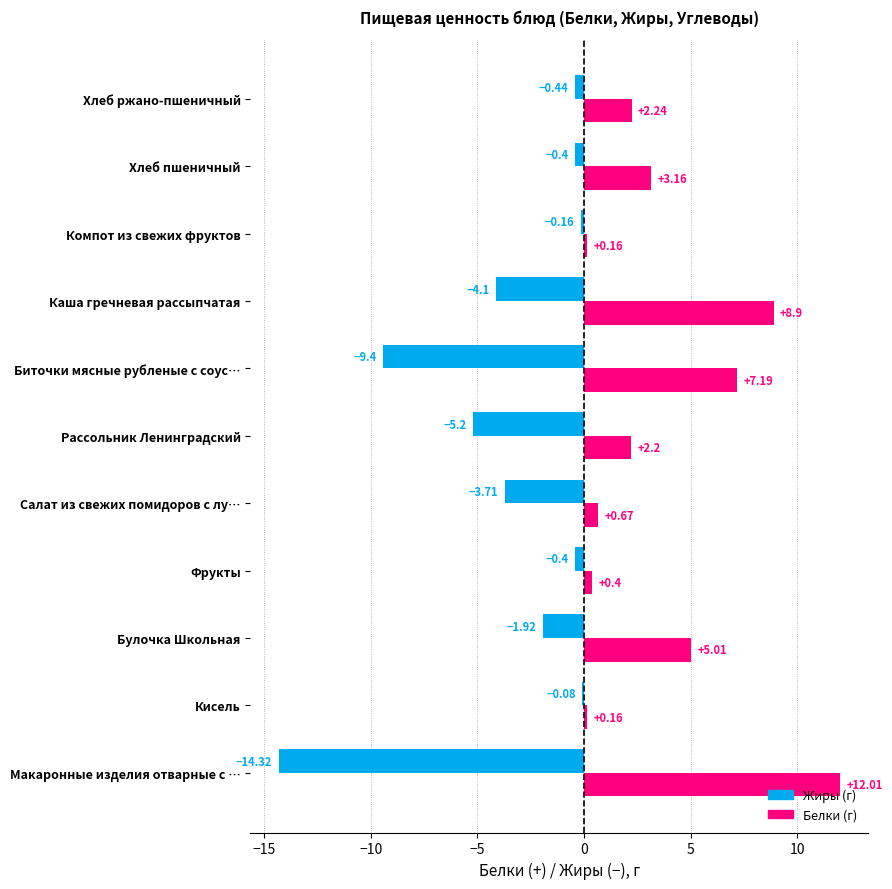

Which category has the highest value across all series?

Макаронные изделия отварные с …